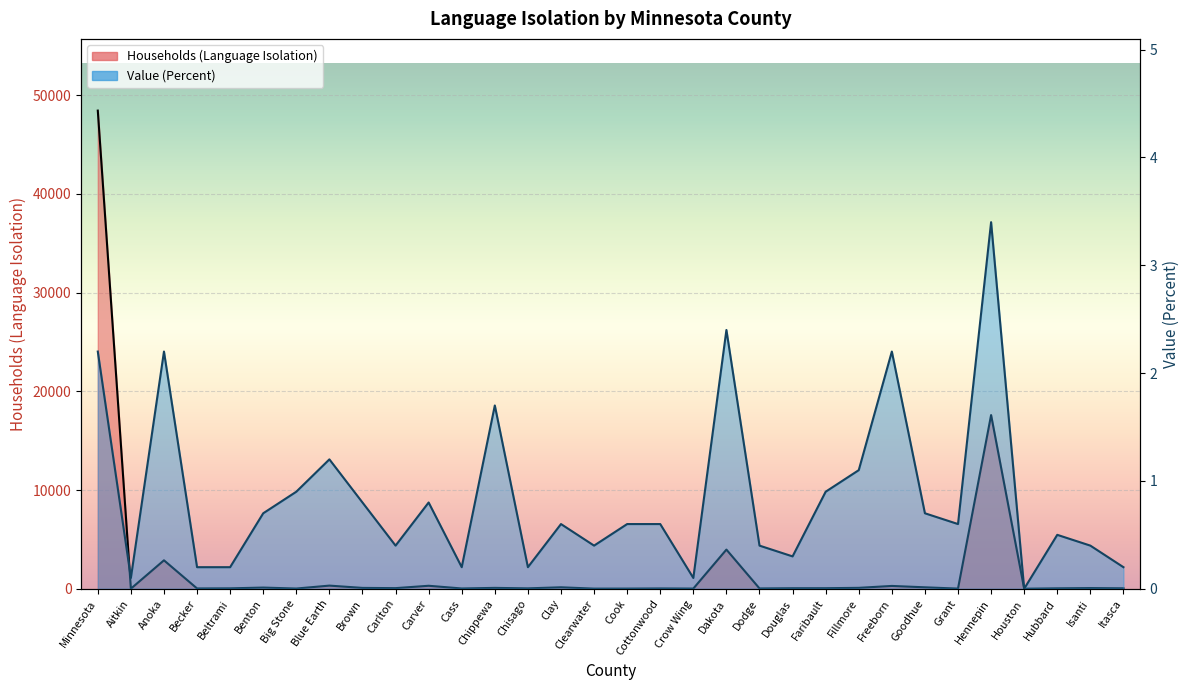

List the labels in order of Value (Percent) value, smallest first.

Houston, Aitkin, Crow Wing, Becker, Beltrami, Cass, Chisago, Itasca, Douglas, Carlton, Clearwater, Dodge, Isanti, Hubbard, Clay, Cook, Cottonwood, Grant, Benton, Goodhue, Brown, Carver, Big Stone, Faribault, Fillmore, Blue Earth, Chippewa, Minnesota, Anoka, Freeborn, Dakota, Hennepin